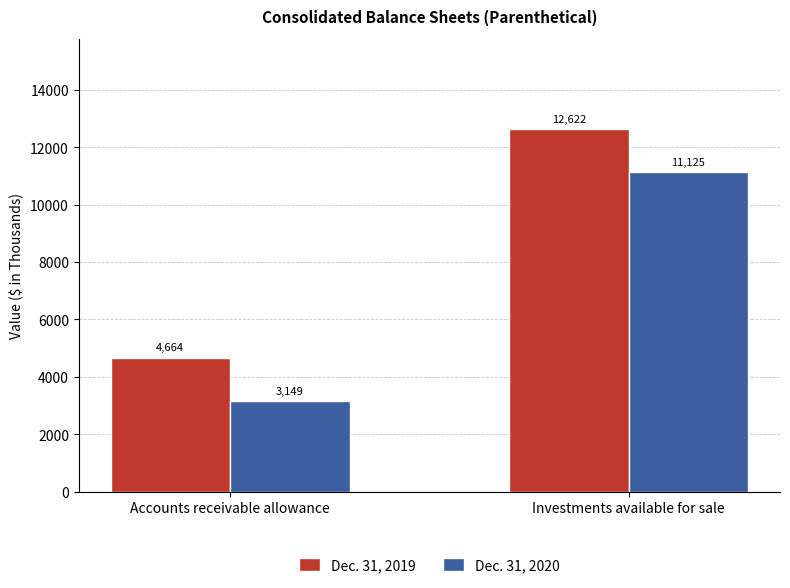

What is the sum of the Dec. 31, 2020 values at Investments available for sale and Accounts receivable allowance?

14274